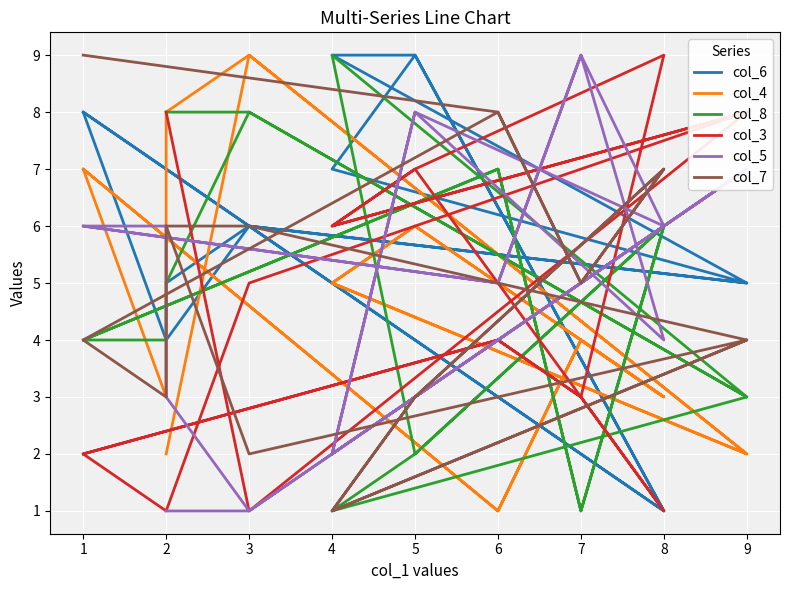

Where is the first local minimum for col_4?

9